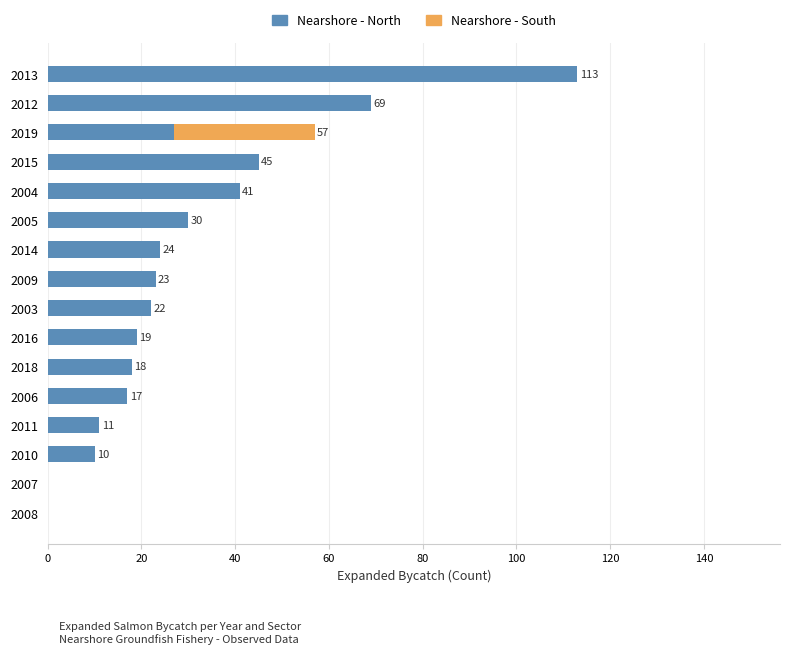

At which category is the sum across all series the highest?

2013